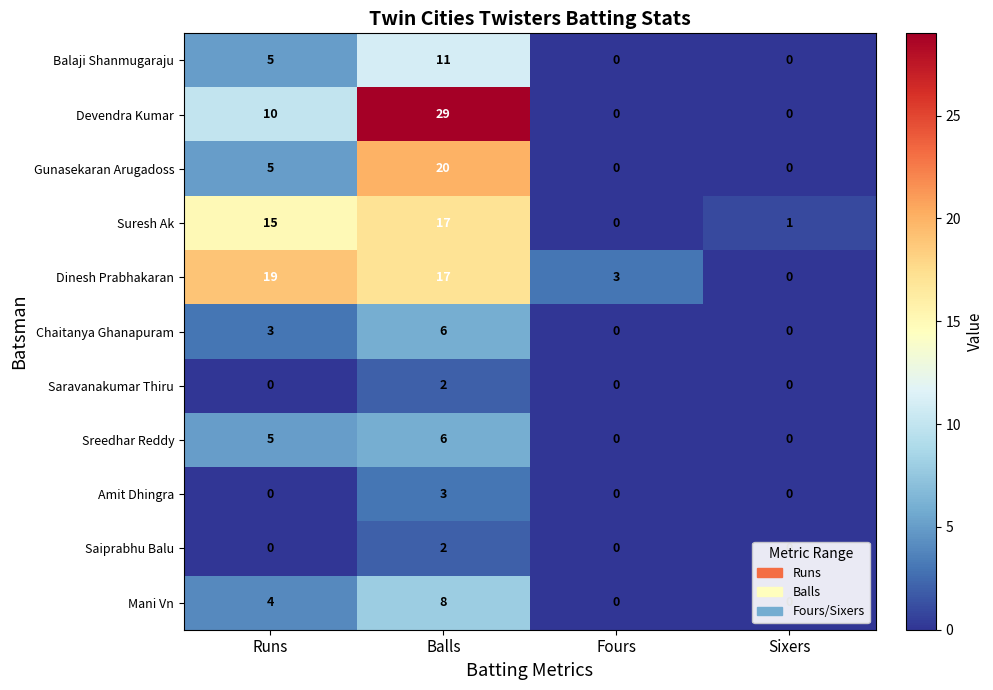

At which label does Dinesh Prabhakaran first exceed 17?

Runs